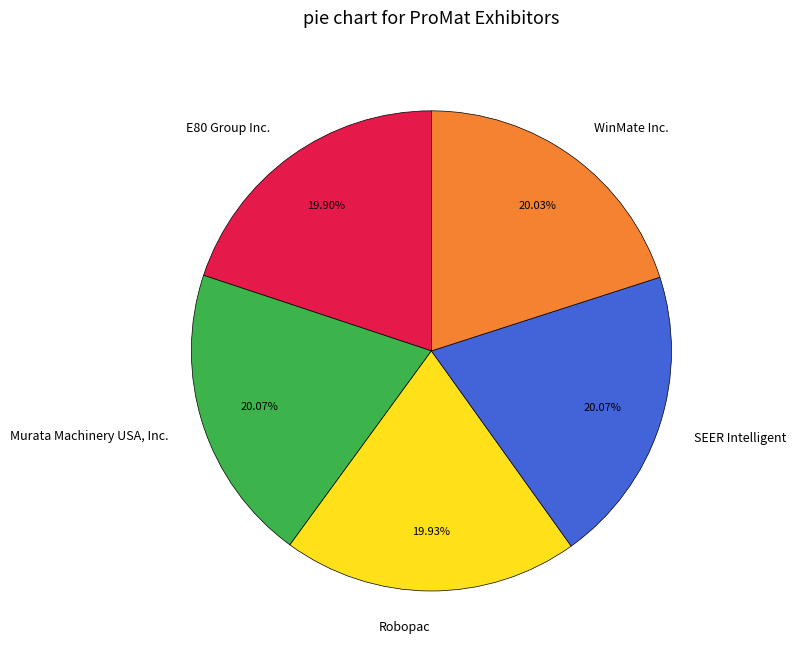

Approximately how many times larger is the value at WinMate Inc. compared to Murata Machinery USA, Inc.?

1.0